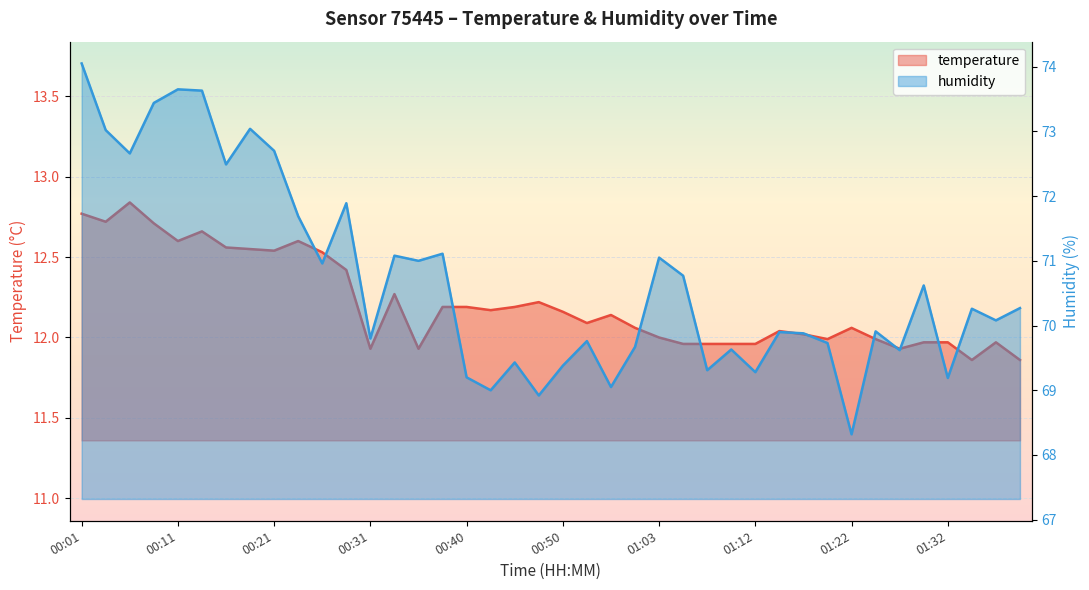

Which category has the lowest value in the temperature series?

01:35